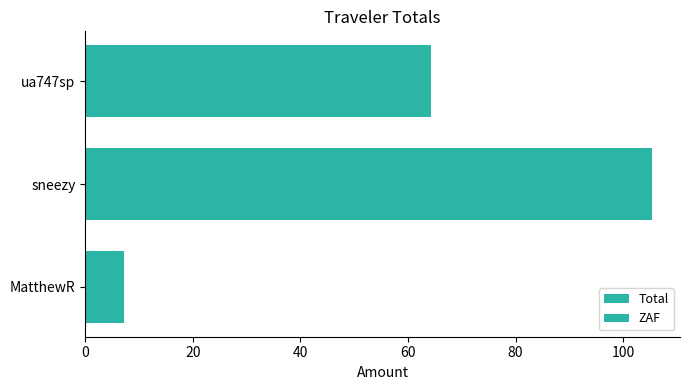

What is the difference between the maximum and second lowest values in the Total series?

41.1